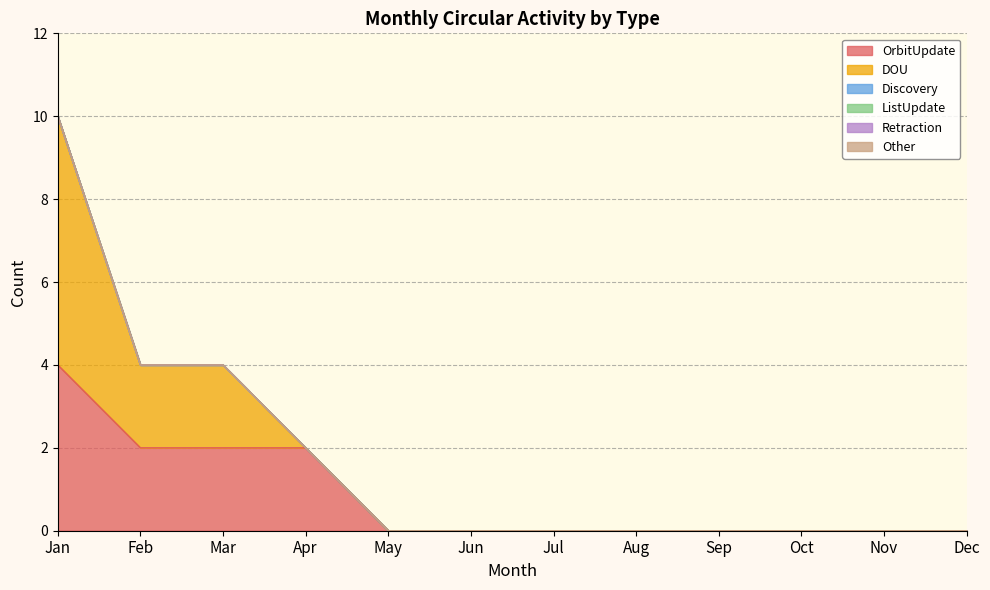

Which series has the widest spread of values?

DOU